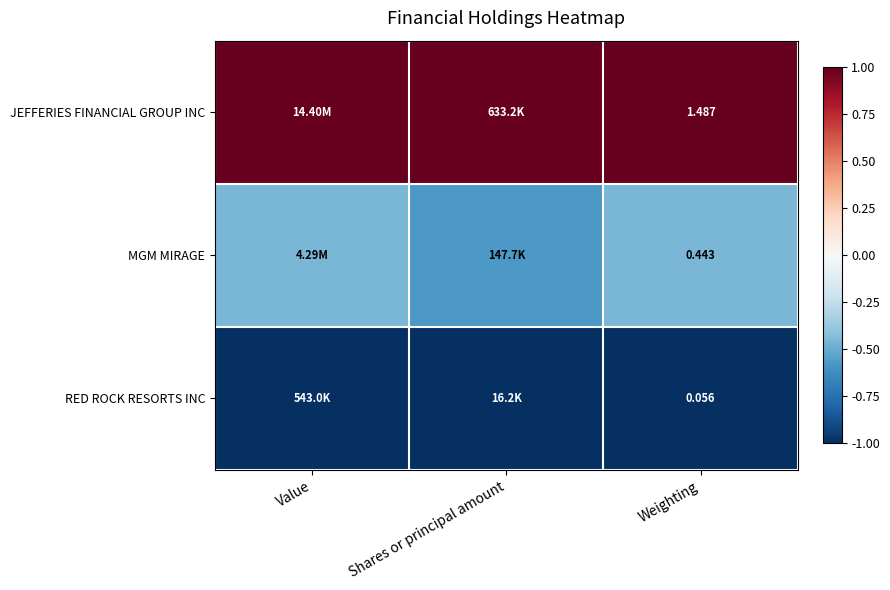

At Weighting, list the series in order from largest to smallest.

JEFFERIES FINANCIAL GROUP INC, MGM MIRAGE, RED ROCK RESORTS INC